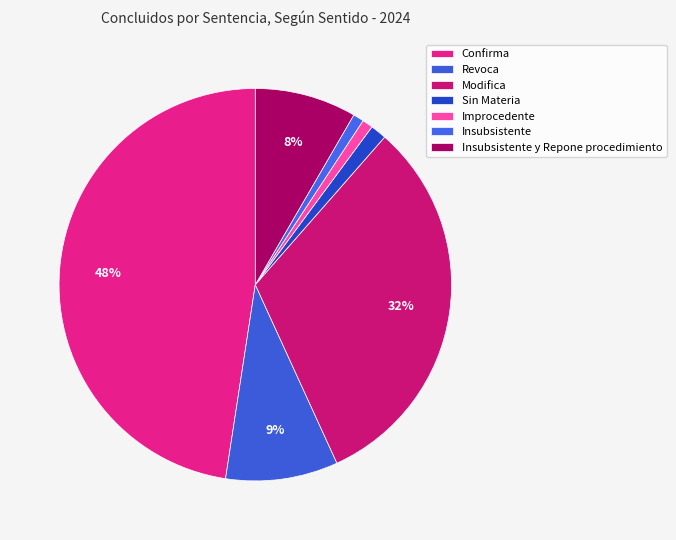

Count the number of slices in the pie.

7